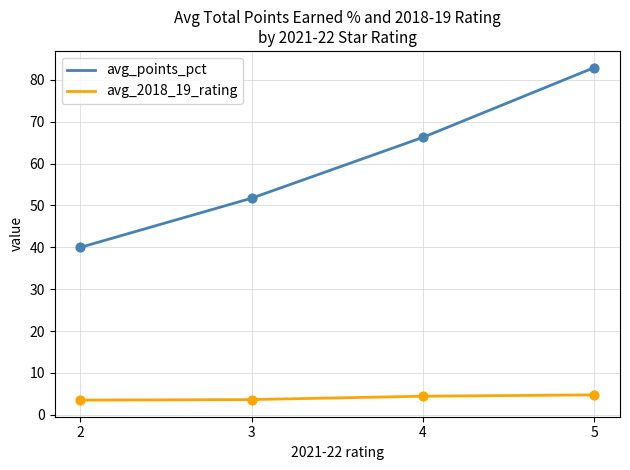

What is the spread (max minus min) of values at 2?

36.5